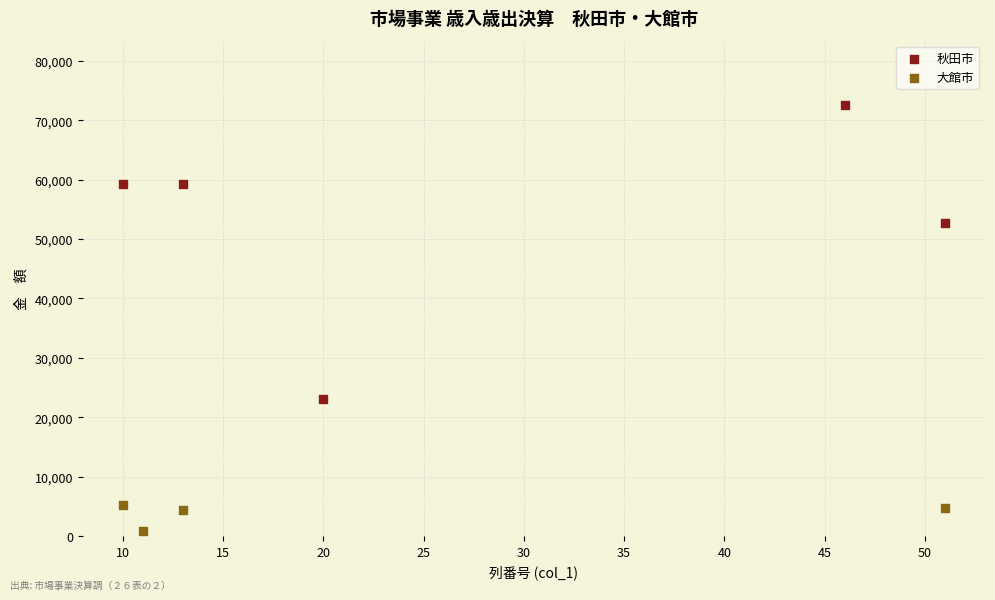

Which series has the largest Y range (max minus min)?

秋田市